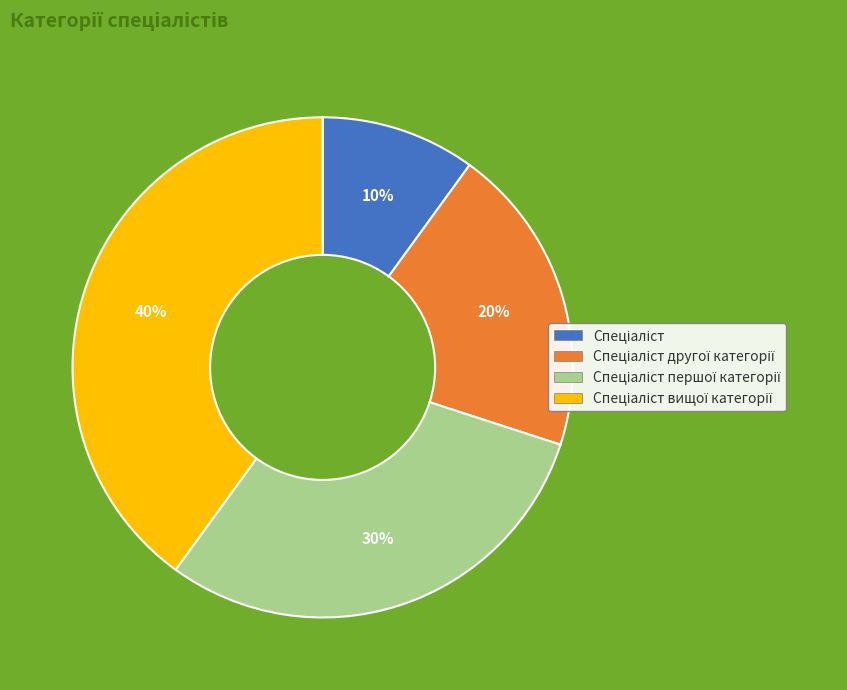

Does any single category account for the majority?

No